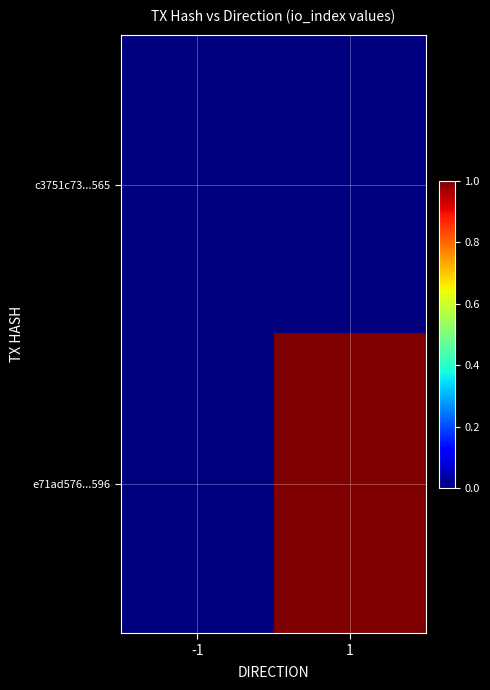

At -1, list the series in order from smallest to largest.

c3751c73...565, e71ad576...596